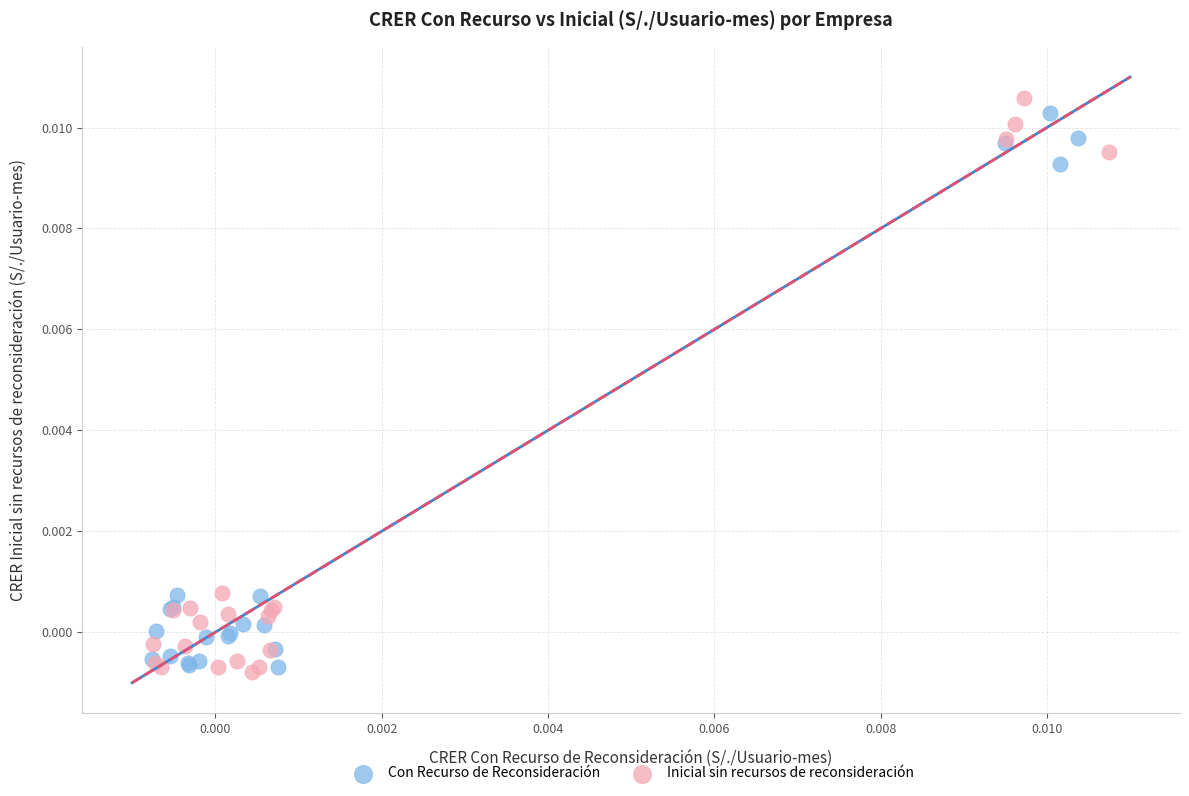

Which series has the largest Y range (max minus min)?

Inicial sin recursos de reconsideración